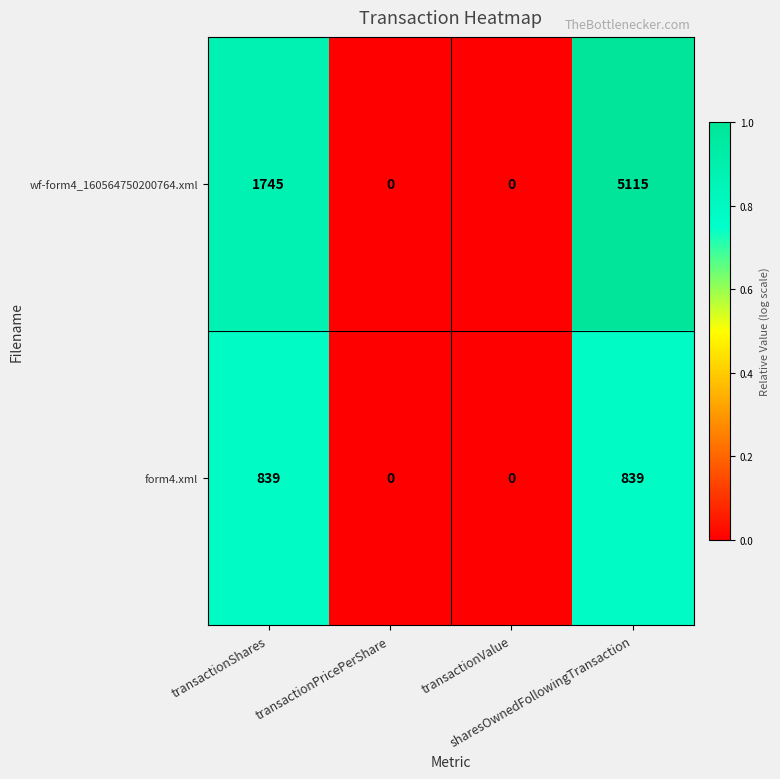

Which series has the largest total across all categories?

wf-form4_160564750200764.xml